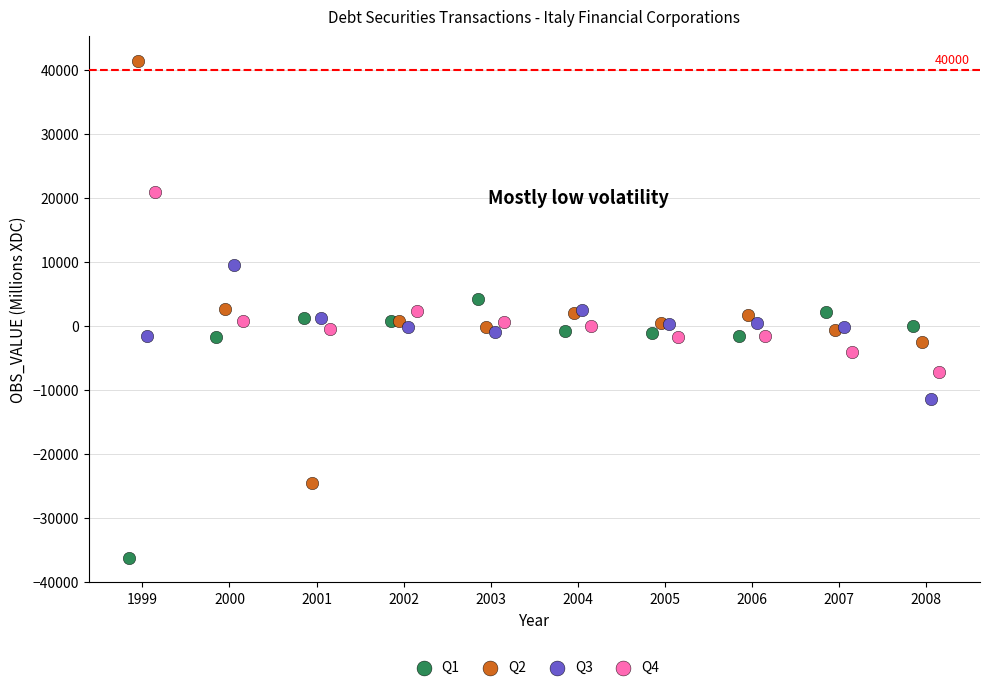

Which series reaches the maximum Y coordinate?

Q2